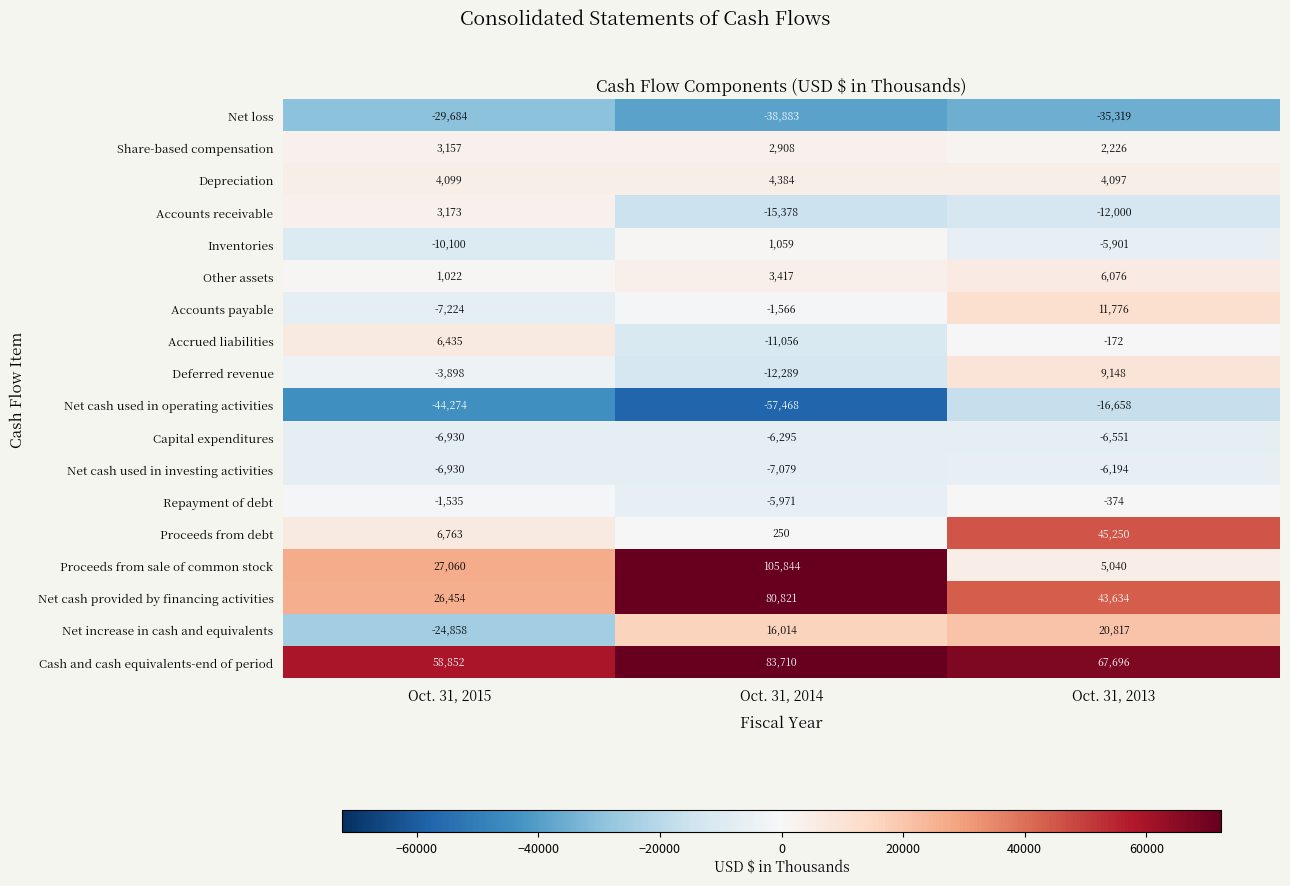

At which label does Net loss first exceed -35319?

Oct. 31, 2015